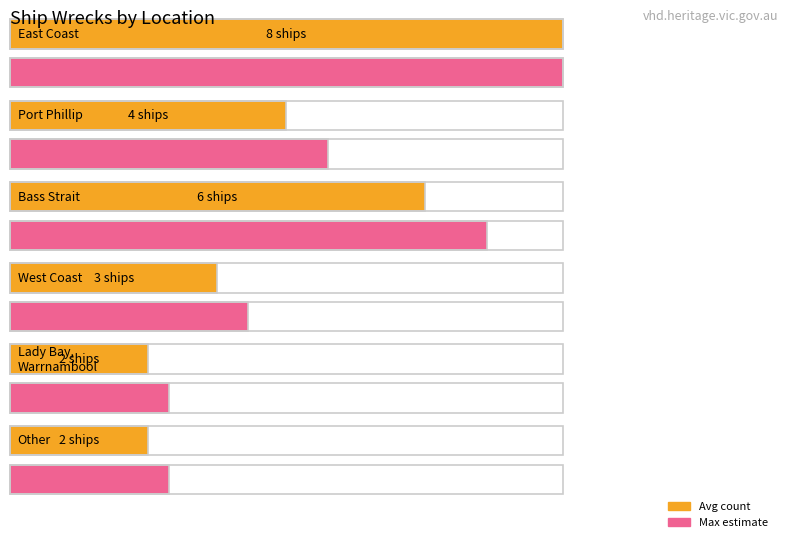

What is the difference between the second highest and second lowest values?

4